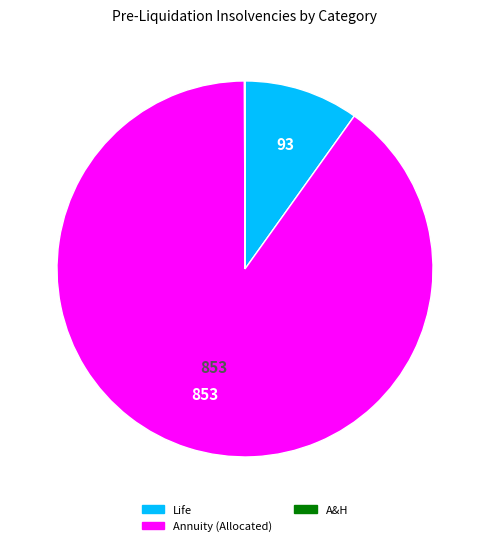

Is there any slice that represents more than half of the pie?

Yes